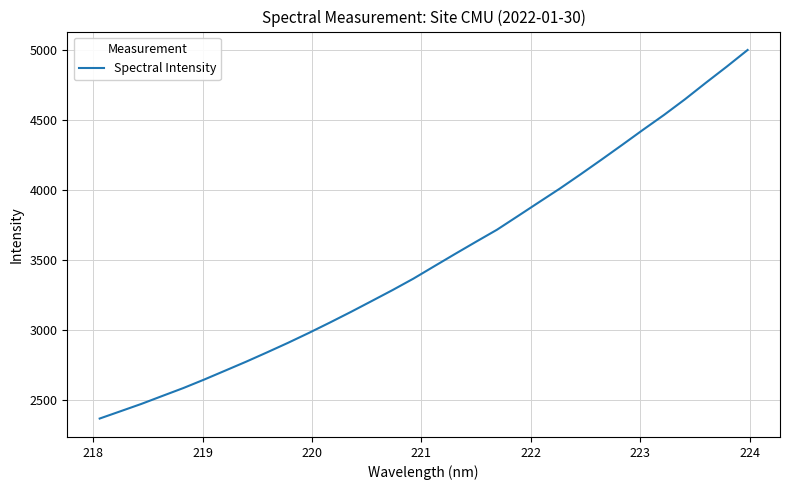

What is the minimum value shown in the chart?

2364.5